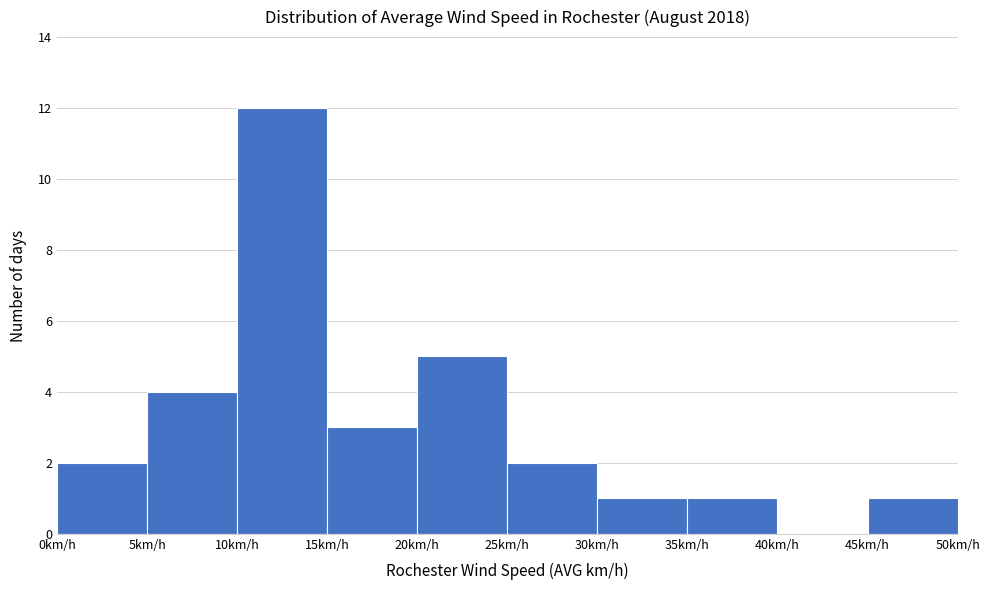

Over which range of the x-axis is the bar tallest?

10 to 15